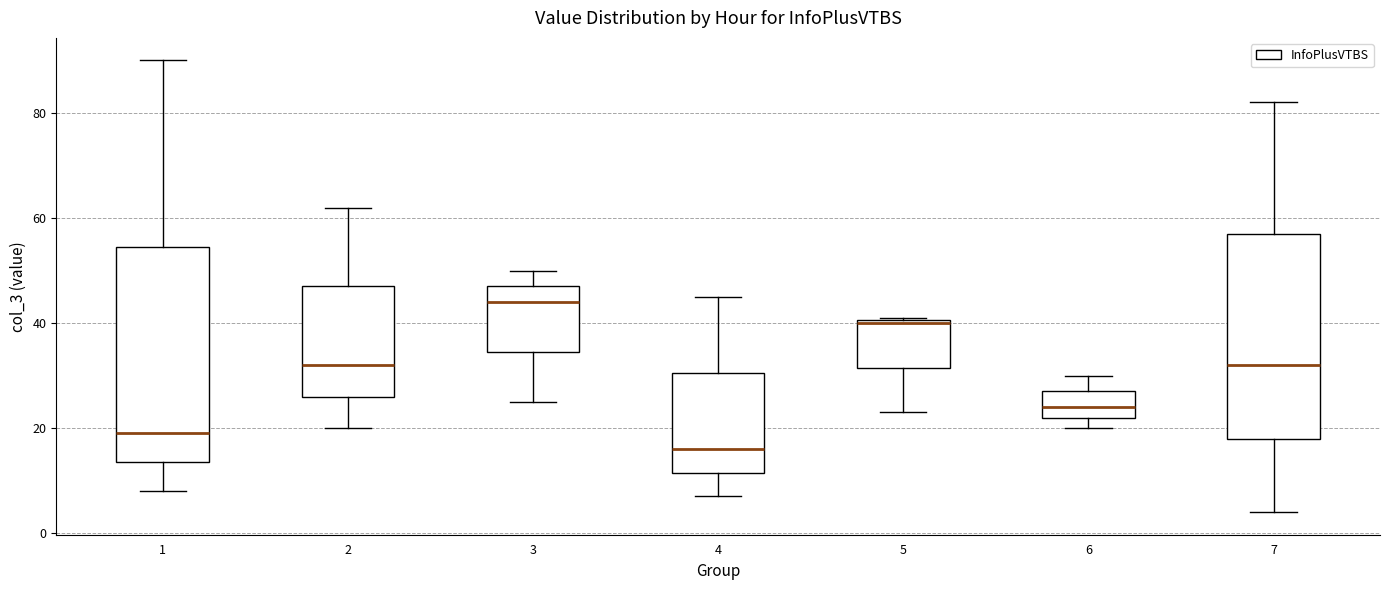

Where is the upper edge of the box at x = 4 on the y-axis? The values are not printed on the chart, so give them approximately, as read against the axis.

30